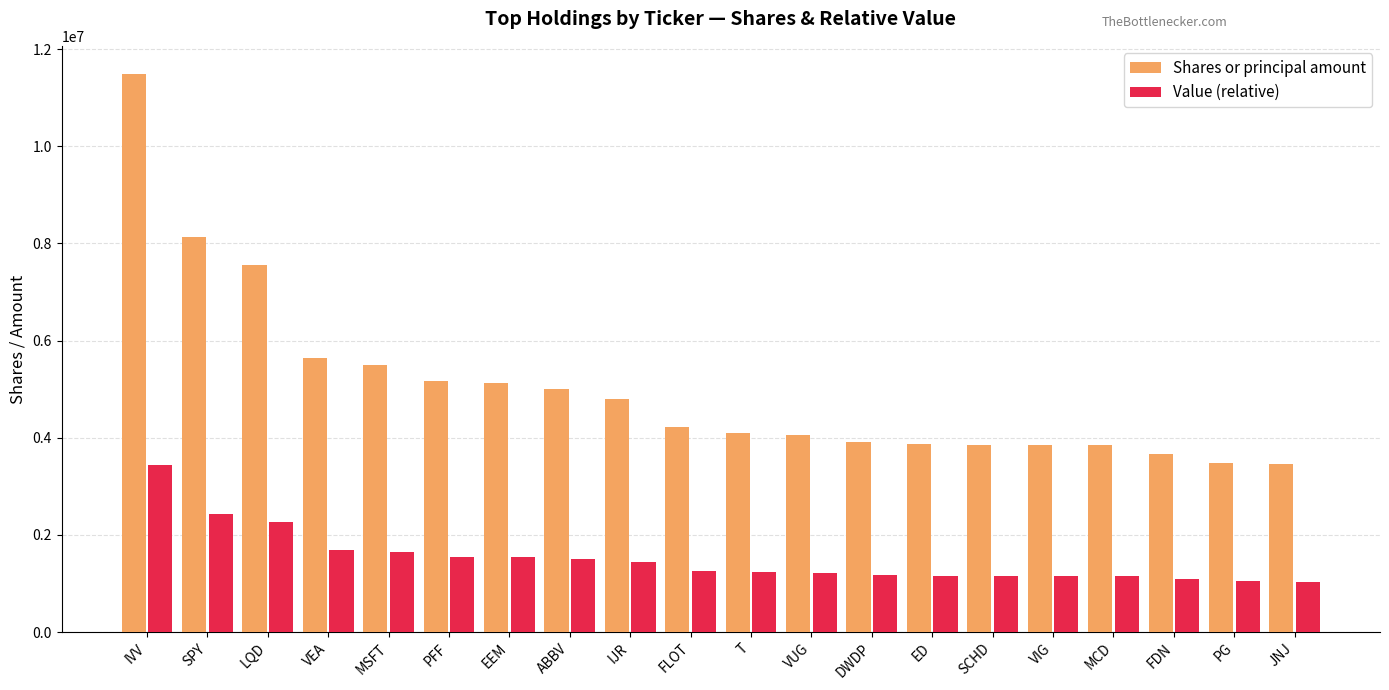

What is the average value of the Shares or principal amount series?

5035700